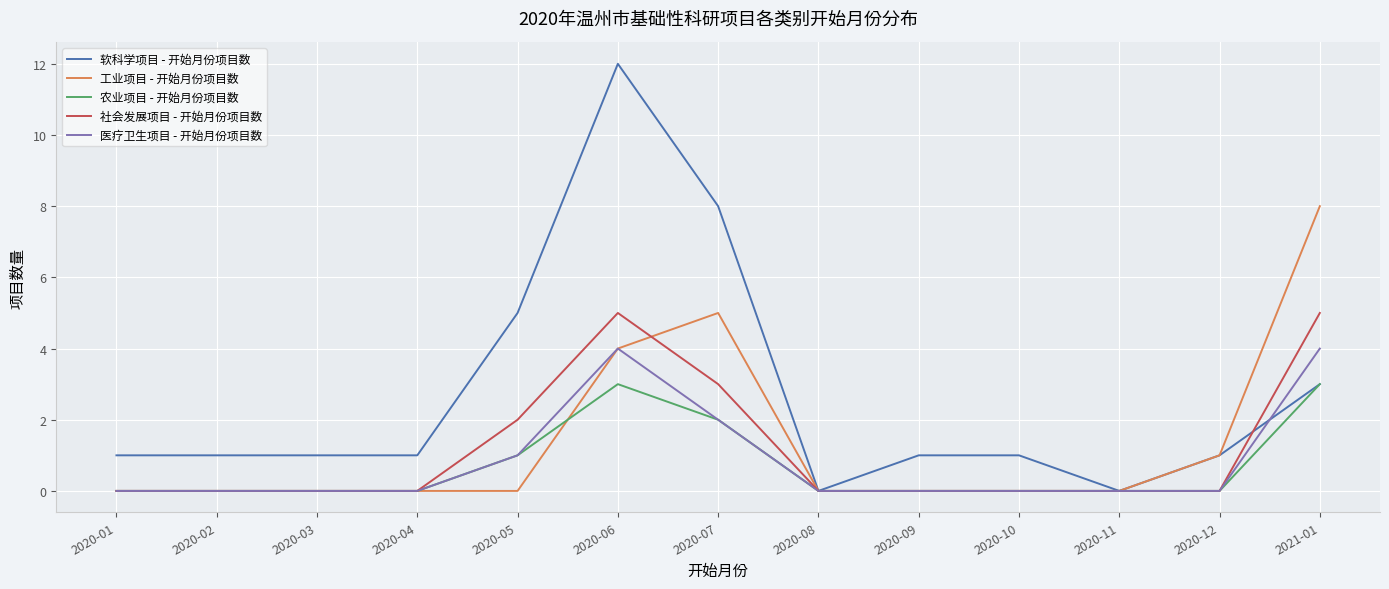

List the series in order of their peak value, highest first.

软科学项目 - 开始月份项目数, 工业项目 - 开始月份项目数, 社会发展项目 - 开始月份项目数, 医疗卫生项目 - 开始月份项目数, 农业项目 - 开始月份项目数